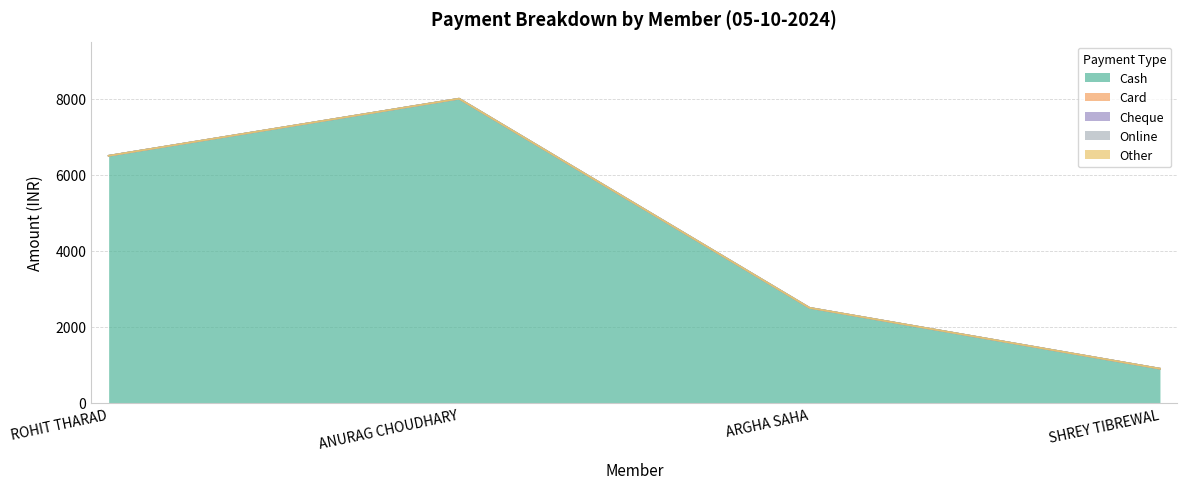

Is the value of Card at ARGHA SAHA greater than the value of Other at ROHIT THARAD?

No